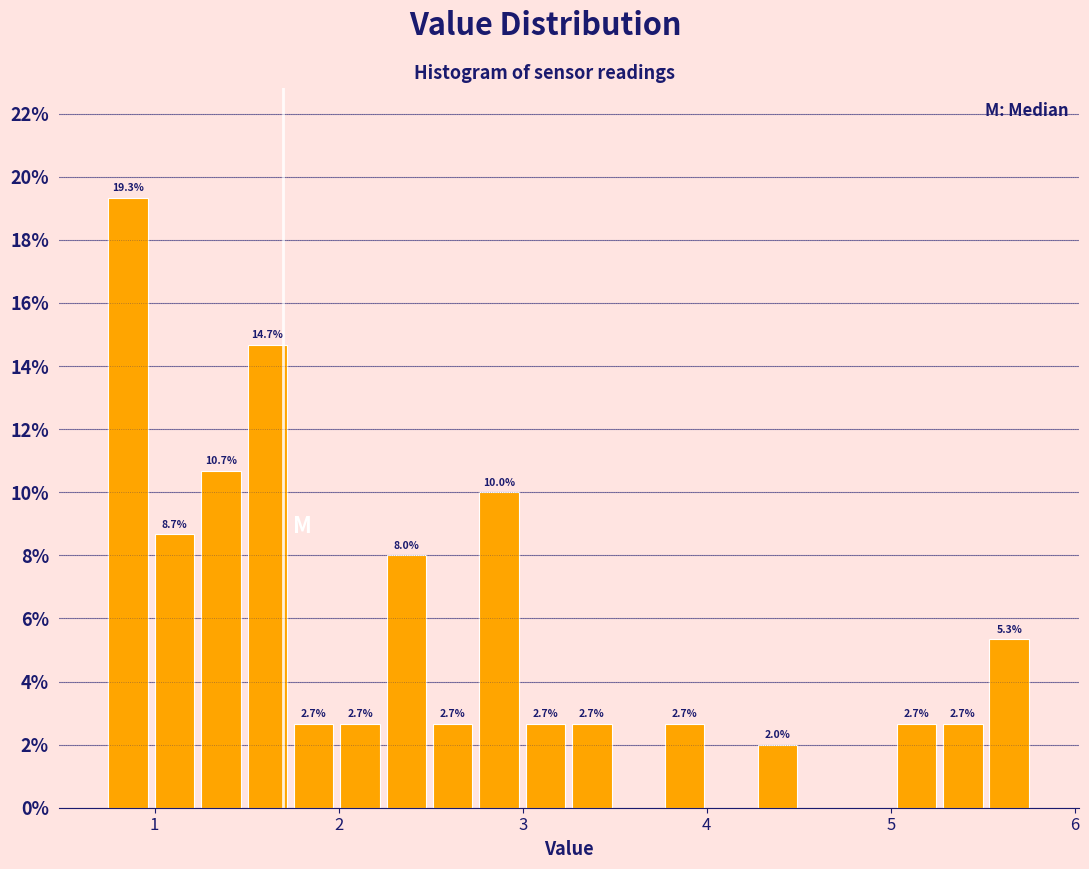

Read against the x-axis, roughly where is the centre of the tallest bar?

0.9